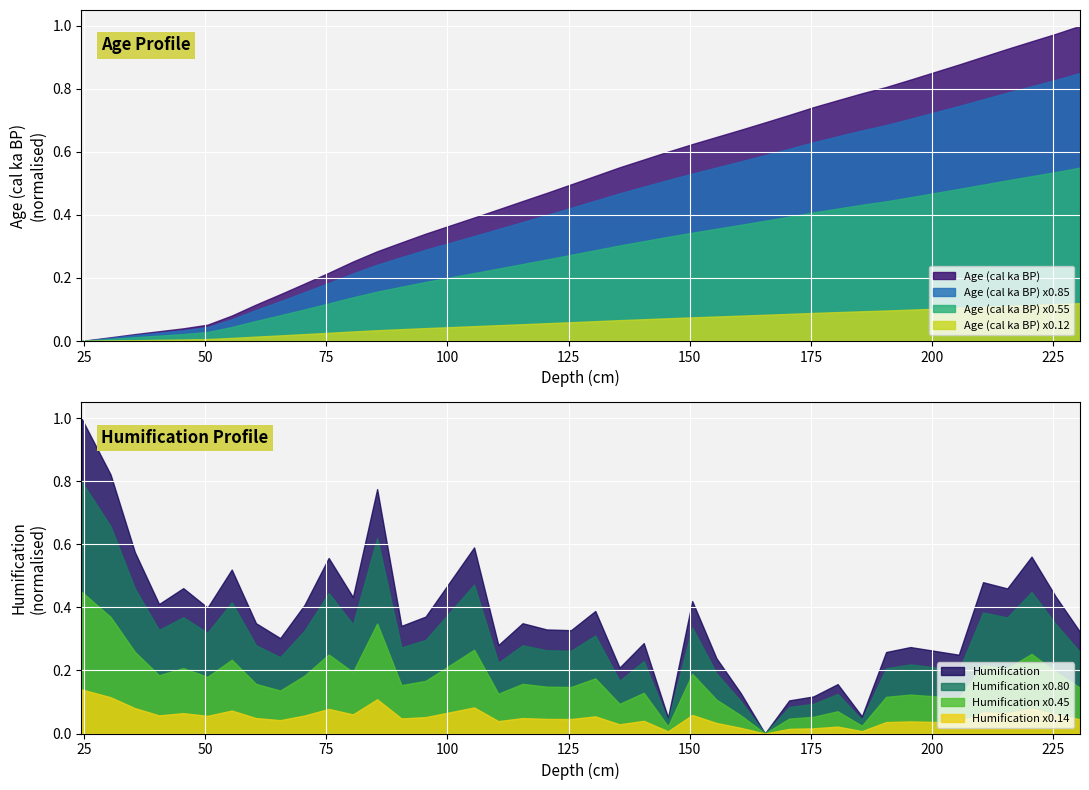

In Humification (average % light transmission), how many points are higher than both neighbors (excluding endpoints)?

13